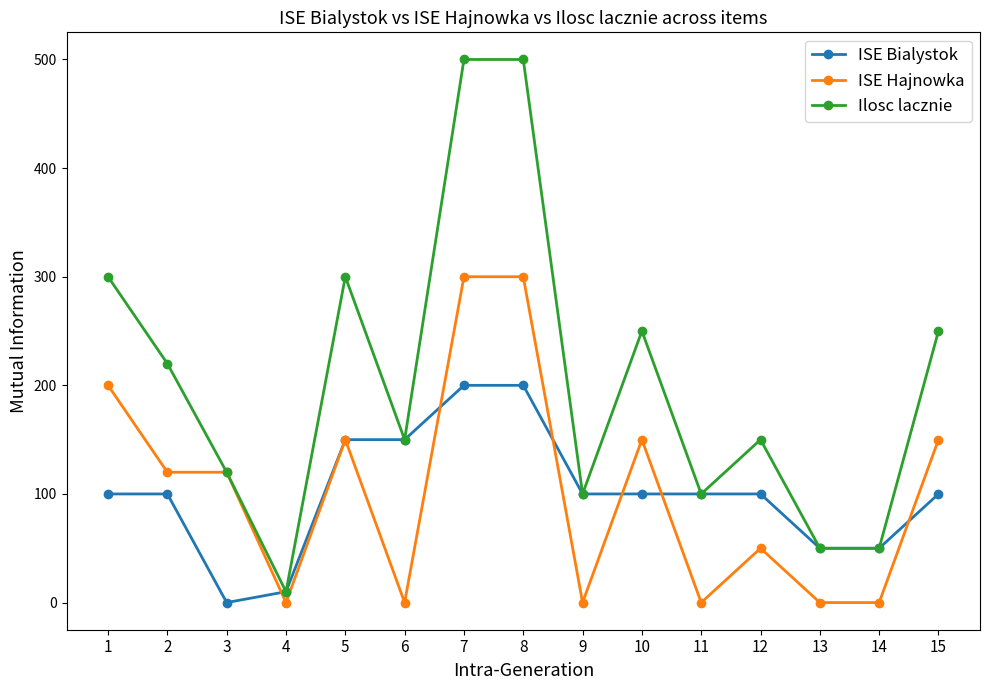

Count the ISE Hajnowka values in the range 0 to 150.

12